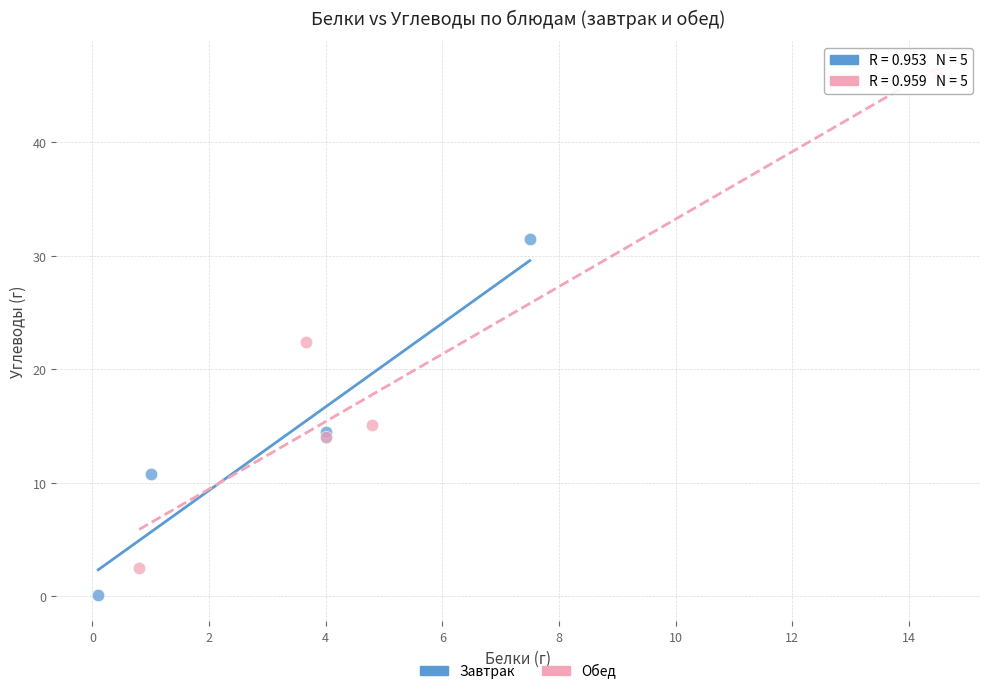

Which series has the widest spread of Y values?

Обед